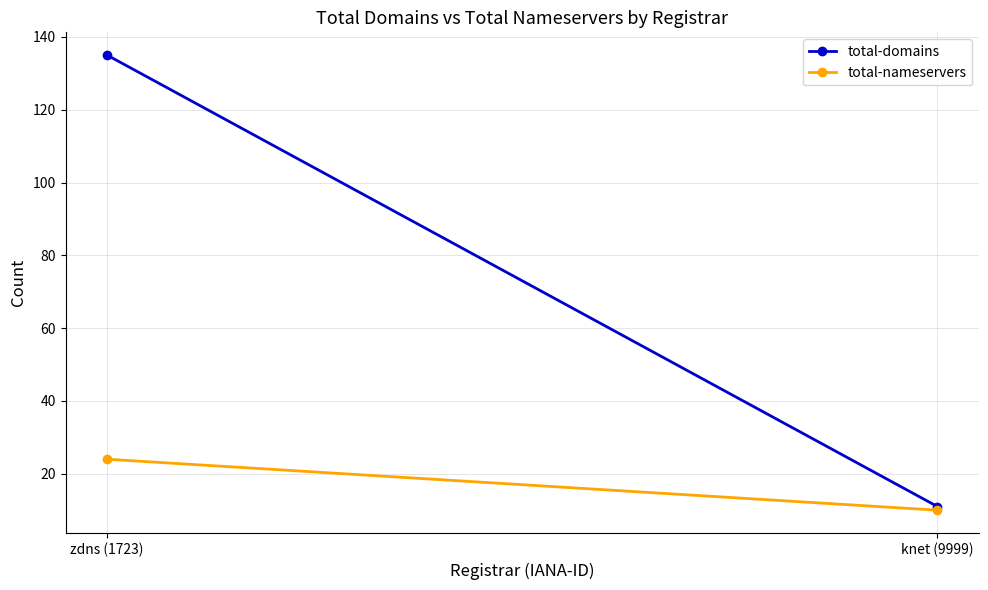

The value of total-nameservers at knet (9999) is 17. True or false?

False